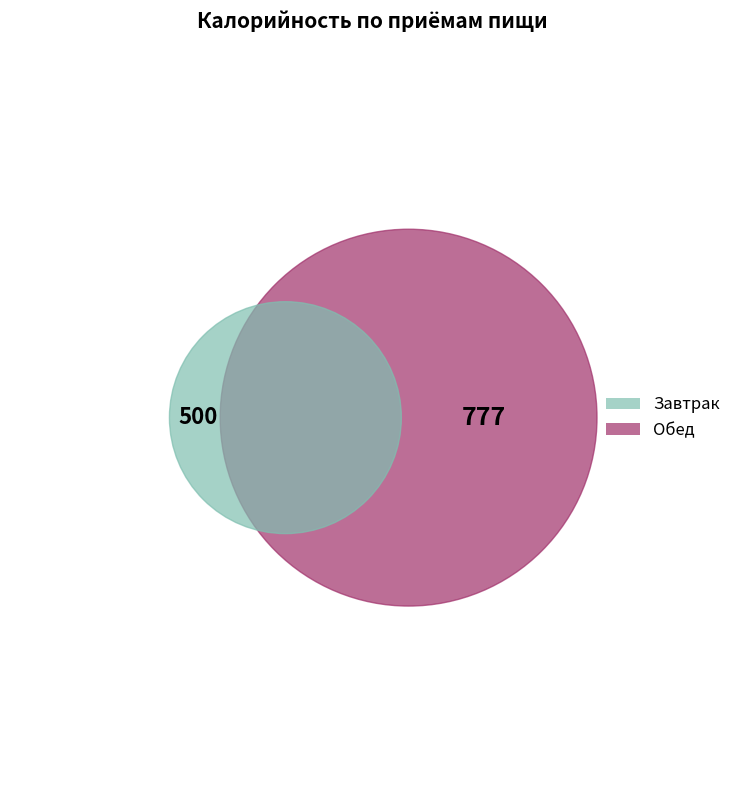

What percentage is the Обед slice, to the nearest percent?

61%